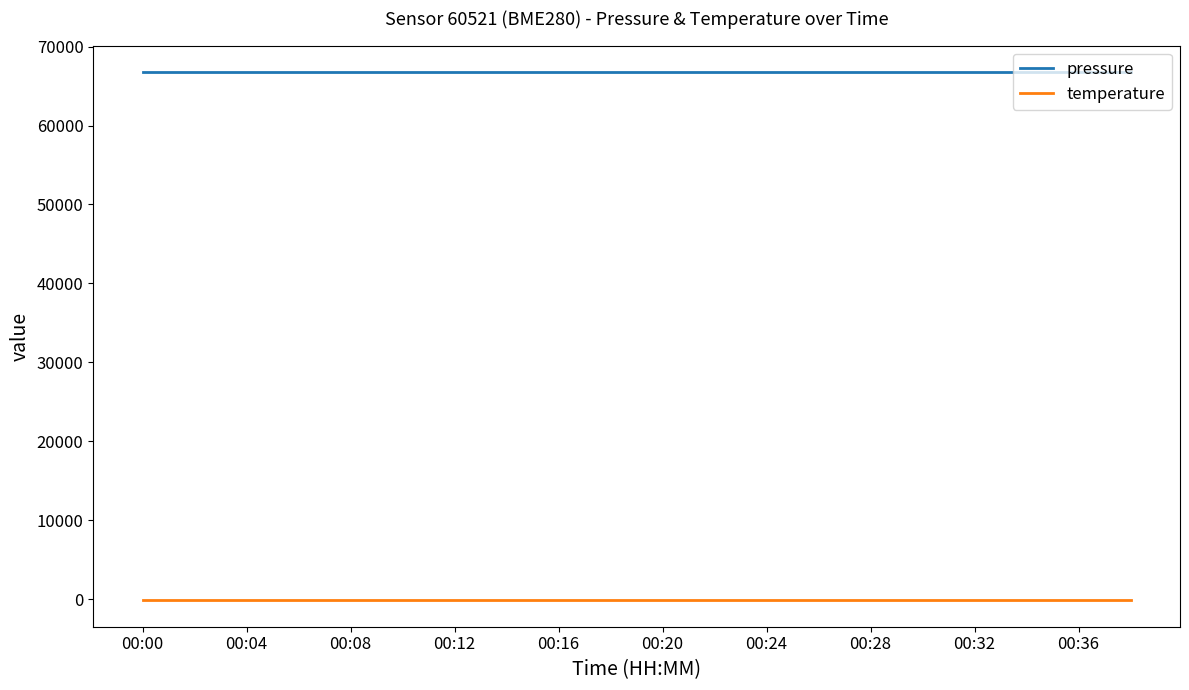

True or false: pressure and temperature intersect in this chart.

False